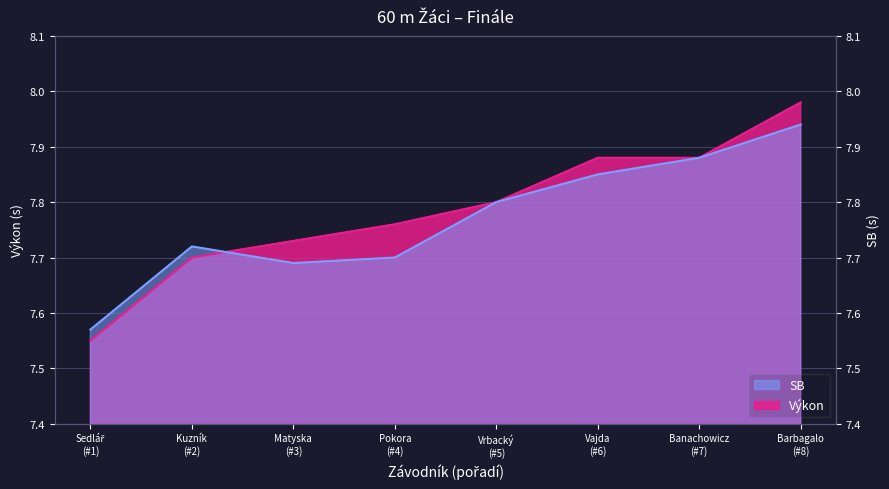

True or false: Výkon has more than 1 interior local peaks.

False